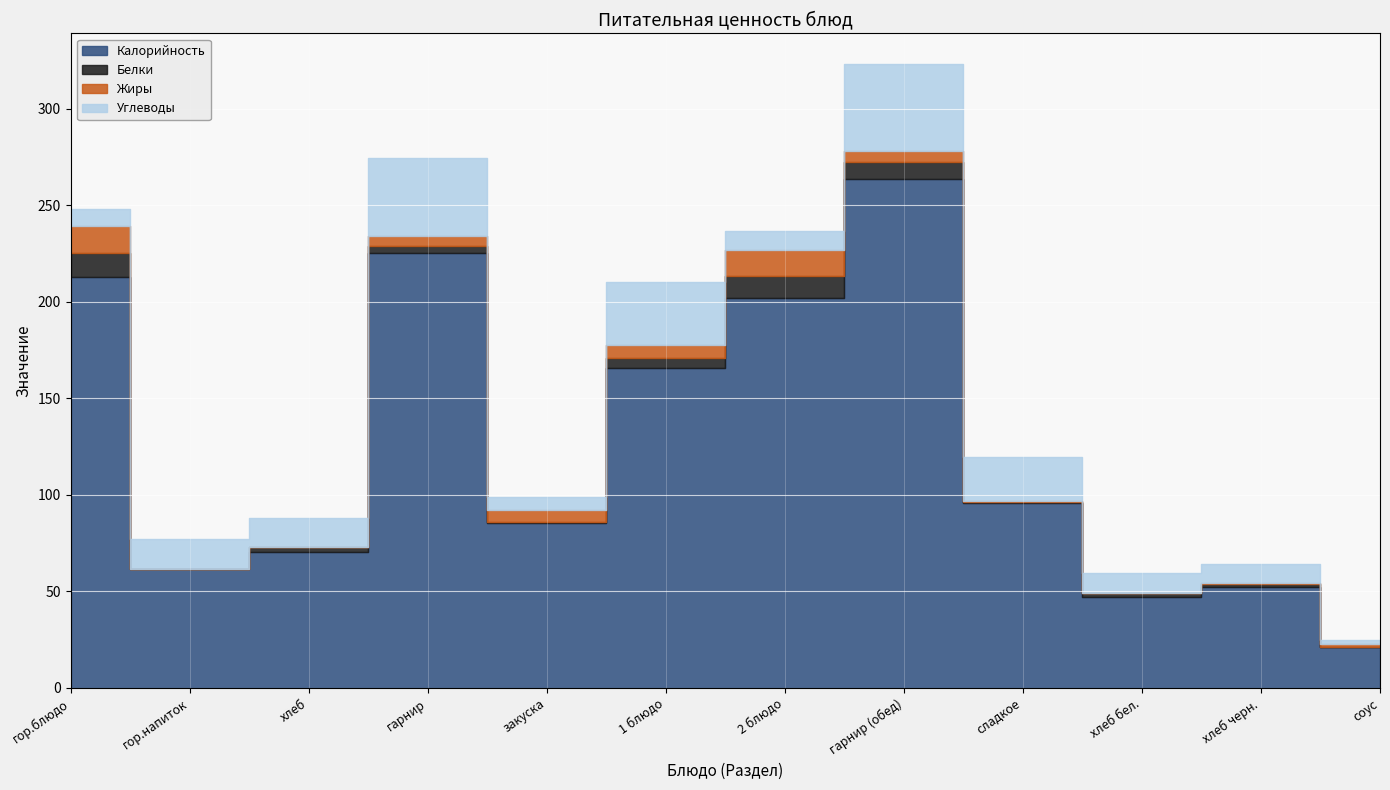

How many values in the Жиры series exceed 5?

6